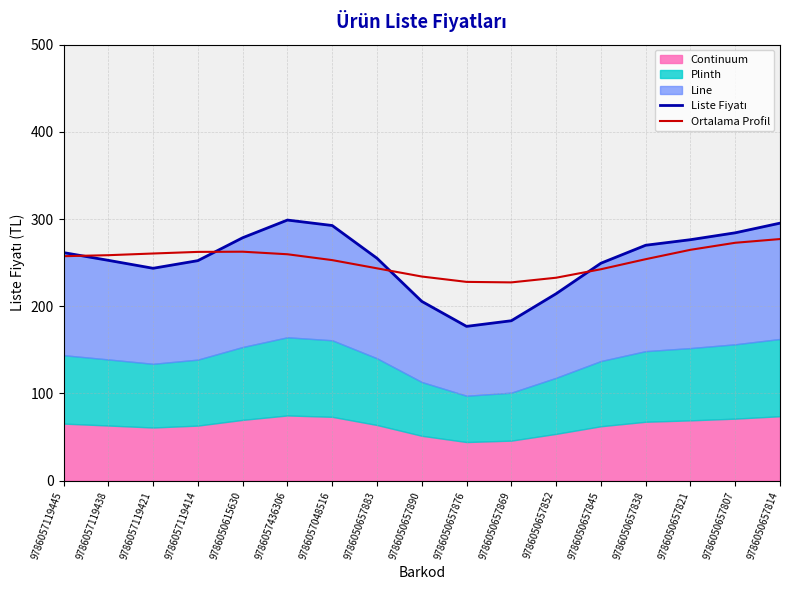

In Ortalama Profil, how many points are higher than both neighbors (excluding endpoints)?

1